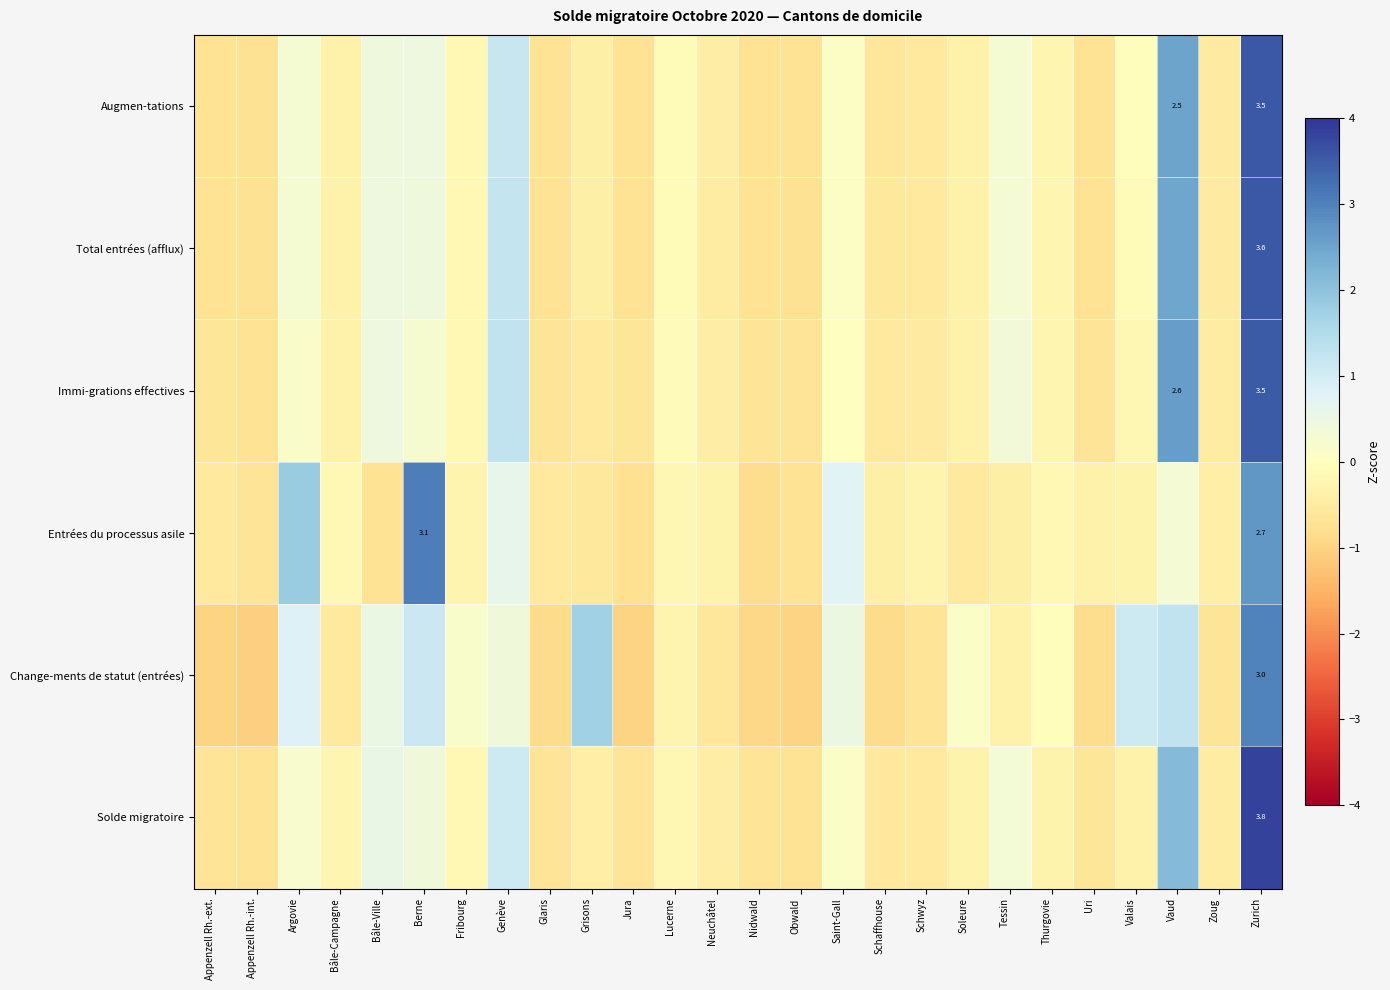

Rank the categories by Entrées du processus asile value from highest to lowest.

Berne, Zurich, Argovie, Saint-Gall, Genève, Vaud, Bâle-Campagne, Thurgovie, Lucerne, Fribourg, Schwyz, Neuchâtel, Valais, Uri, Schaffhouse, Tessin, Zoug, Appenzell Rh.-ext., Glaris, Soleure, Grisons, Appenzell Rh.-int., Bâle-Ville, Obwald, Jura, Nidwald